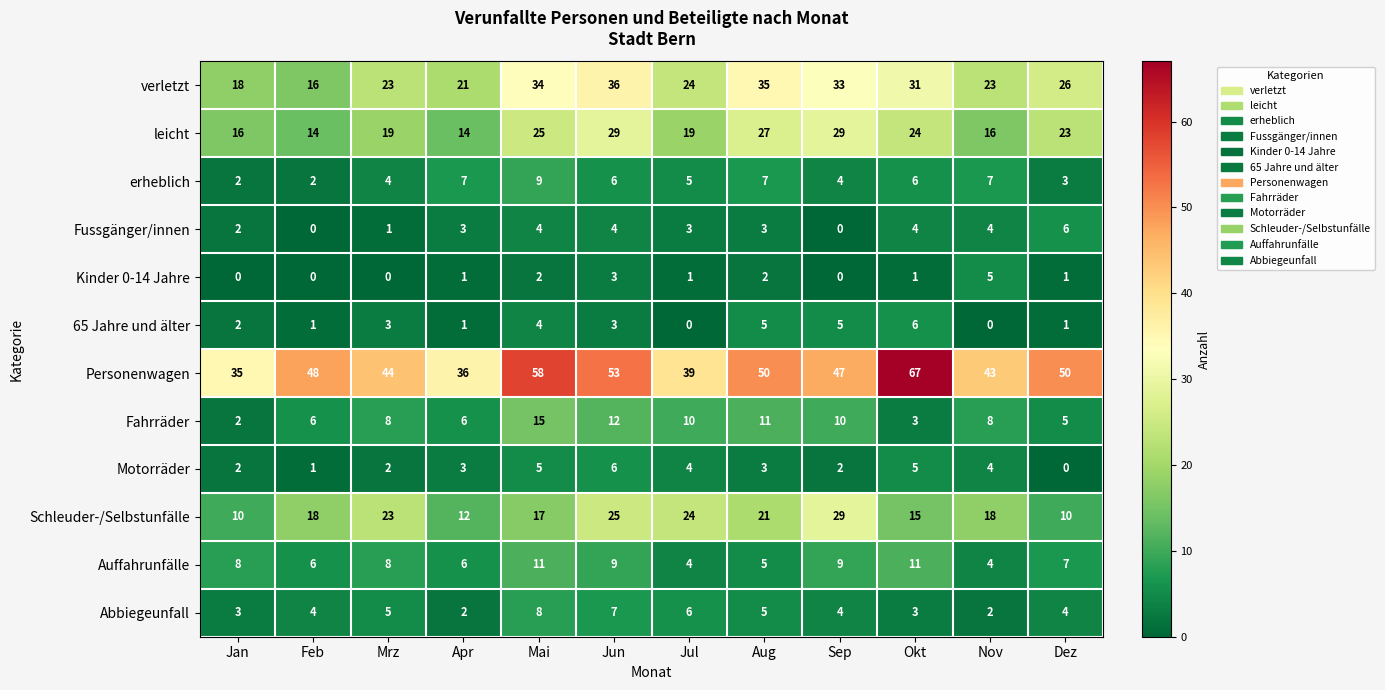

Which series changed the most between Mai and Okt?

Fahrräder